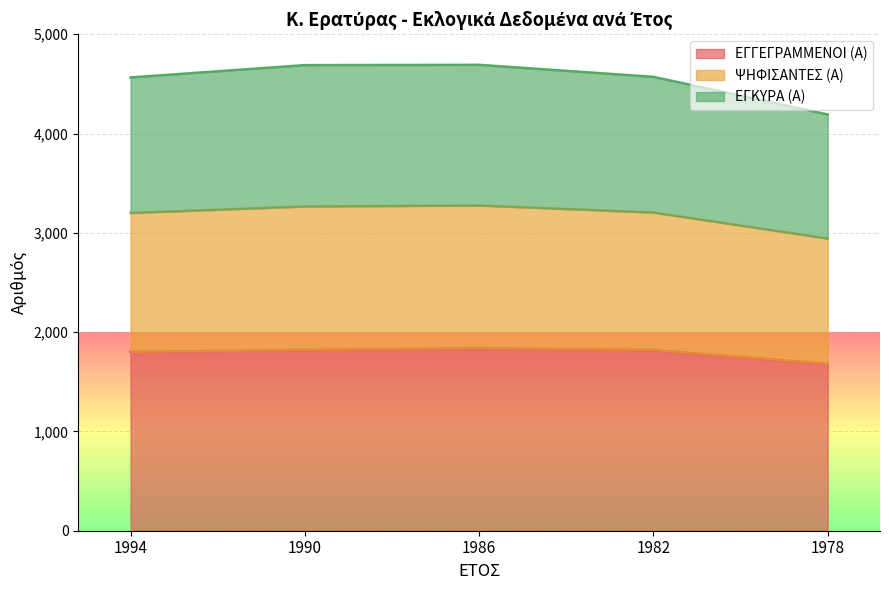

The ΕΓΓΕΓΡΑΜΜΕΝΟΙ (Α) series shows 852 at 1986. True or false?

False